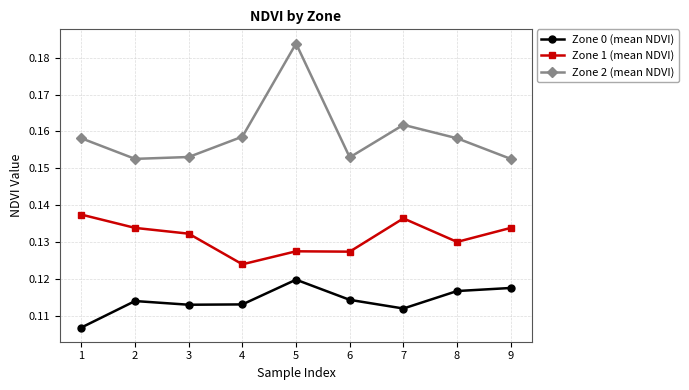

Which category has the highest value in the Zone 2 (mean NDVI) series?

5